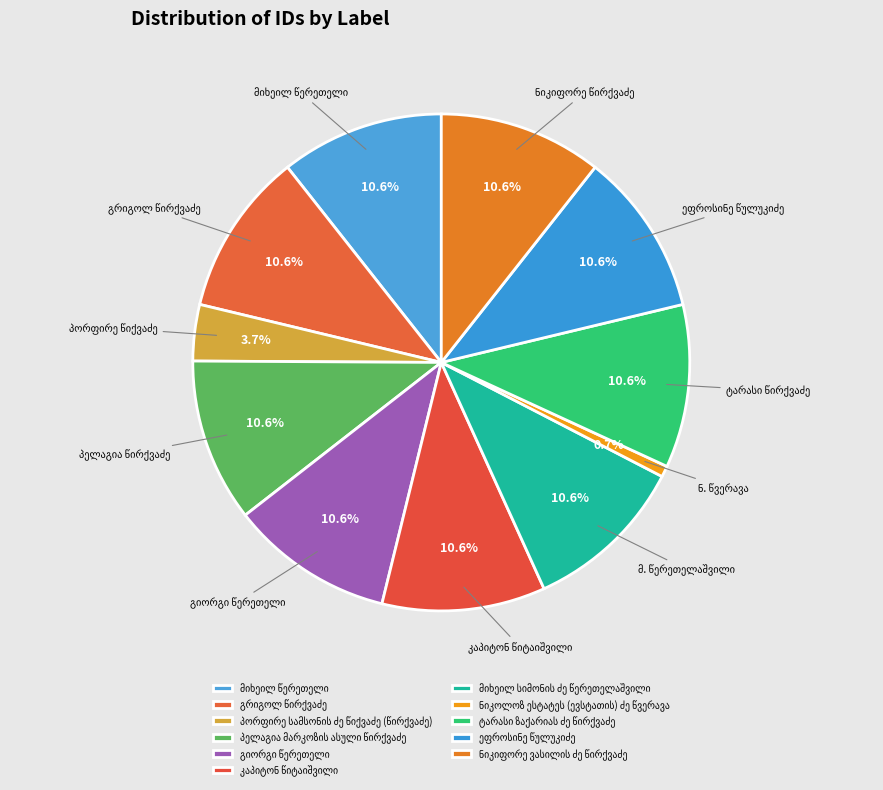

Is there a majority slice in this chart?

No